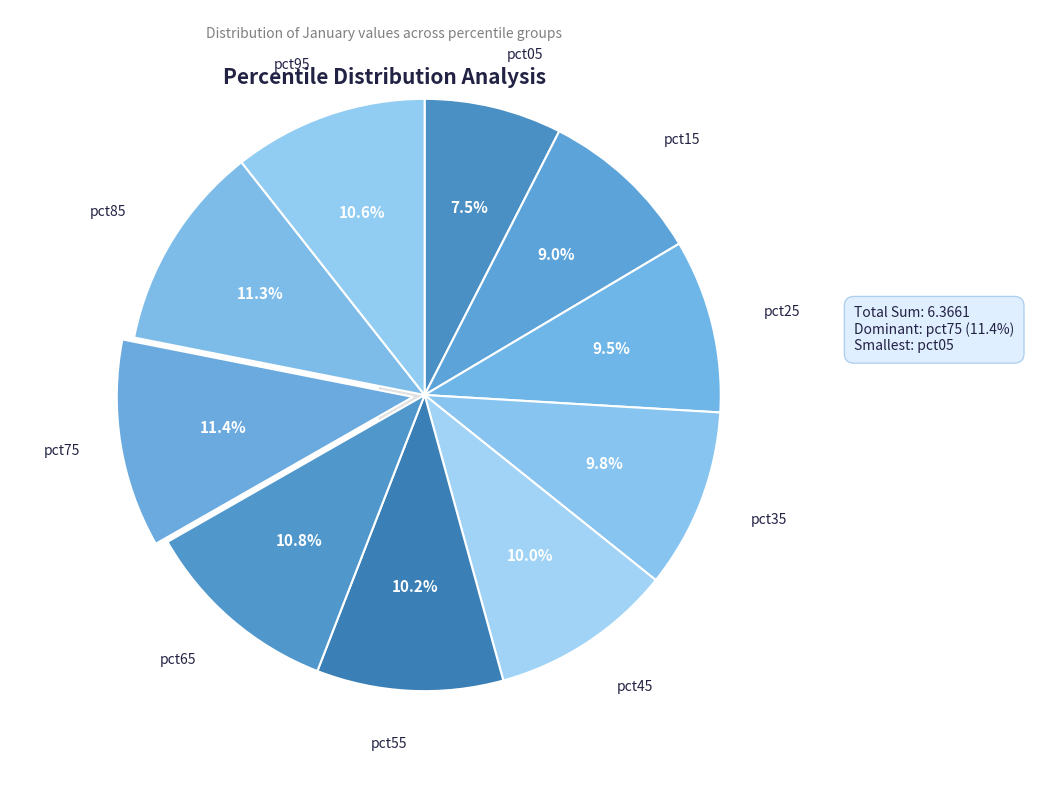

What percentage is the pct65 slice, to the nearest percent?

11%